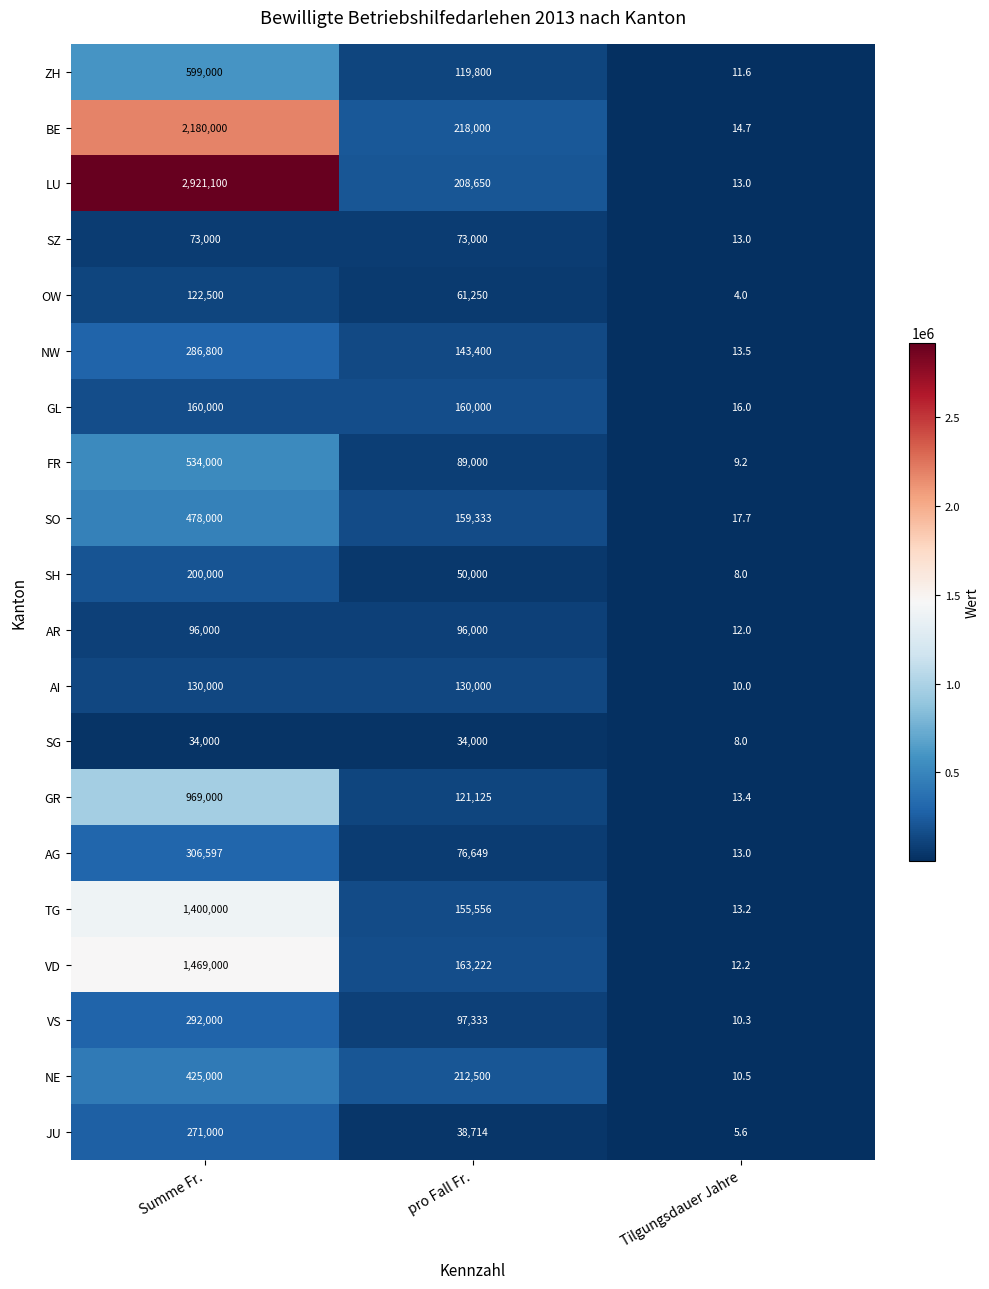

At which category is the sum across all series the highest?

Summe Fr.